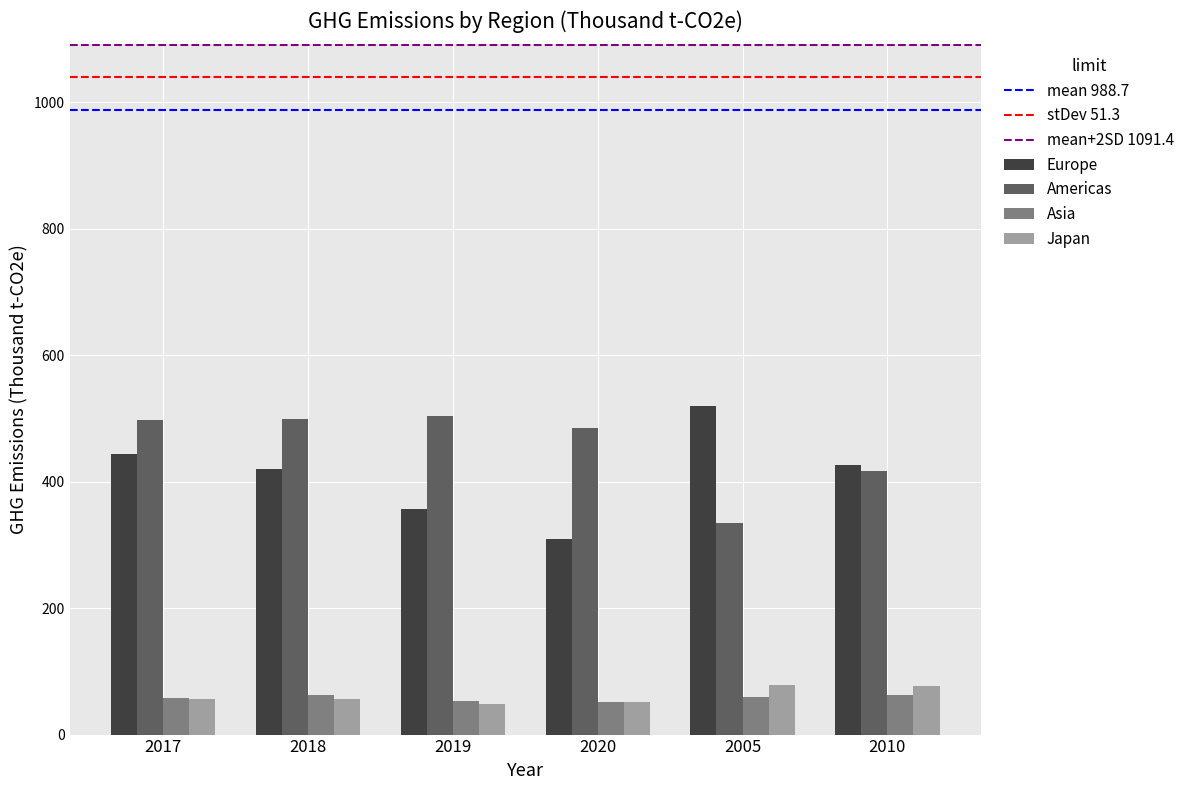

At how many categories does at least one series exceed 491?

4